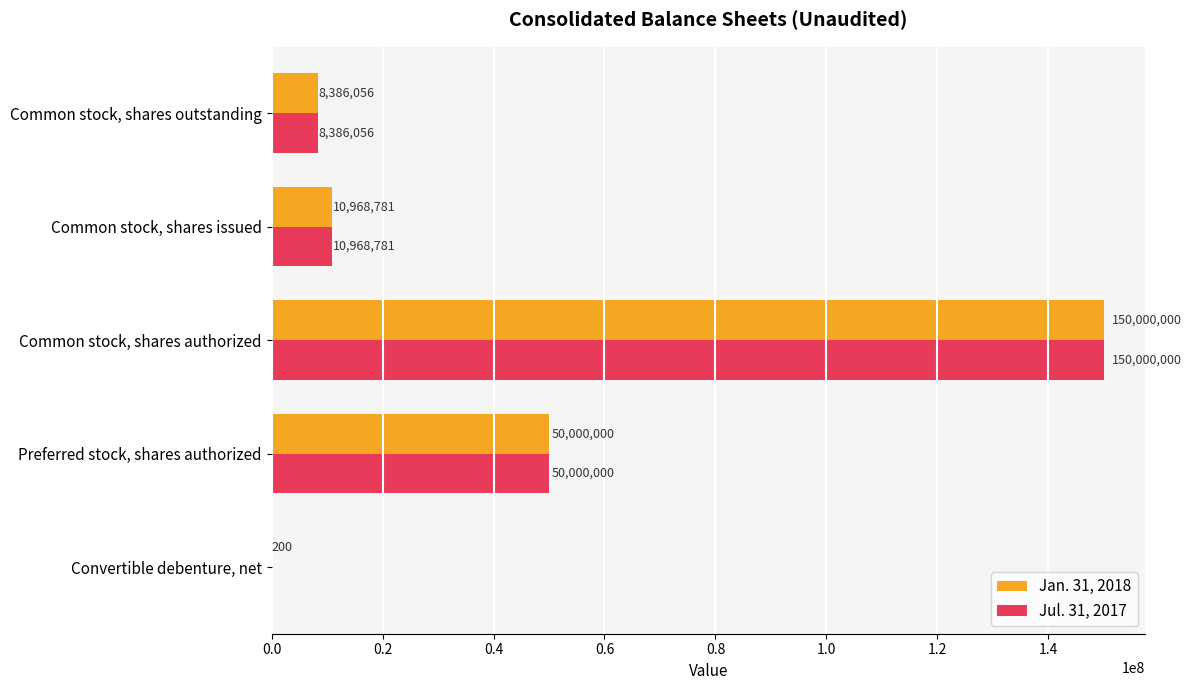

What is the sum of the Jul. 31, 2017 values at Common stock, shares authorized and Common stock, shares outstanding?

158386056